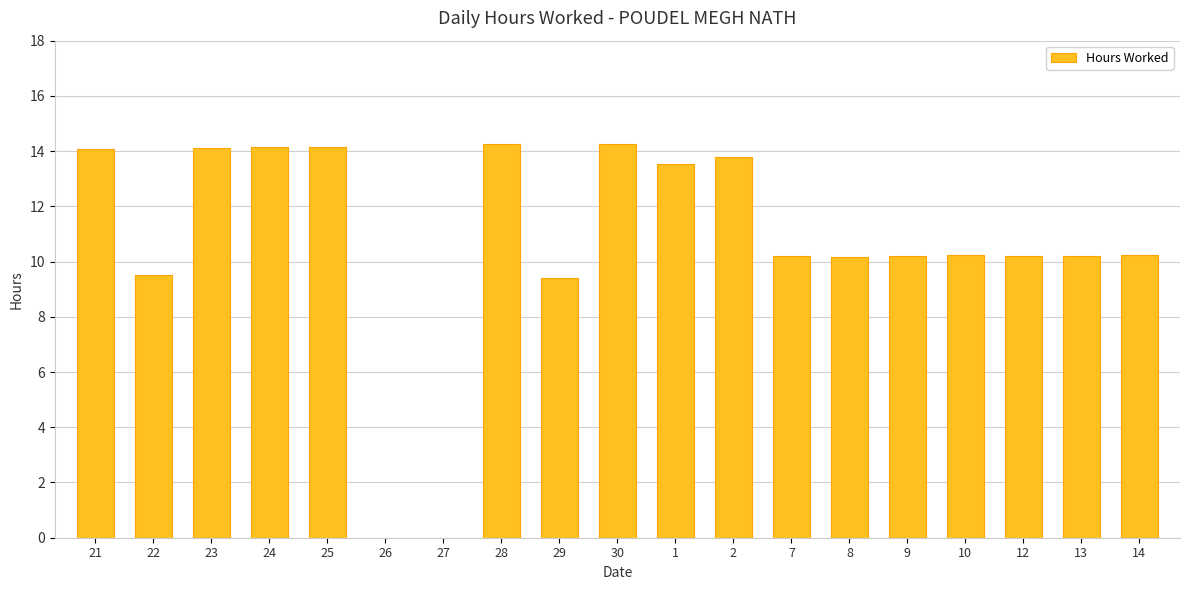

What is the greatest value displayed?

14.3